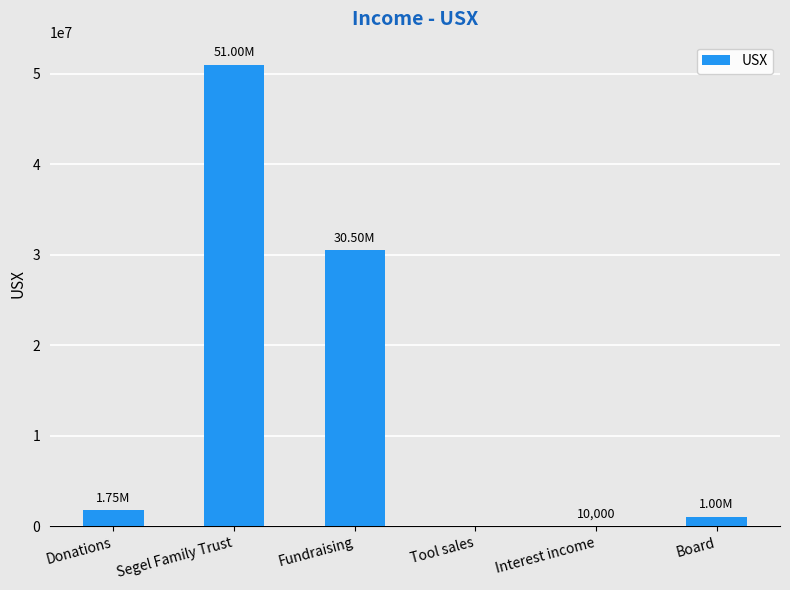

The chart shows a value of 25348238 at Segel Family Trust. True or false?

False